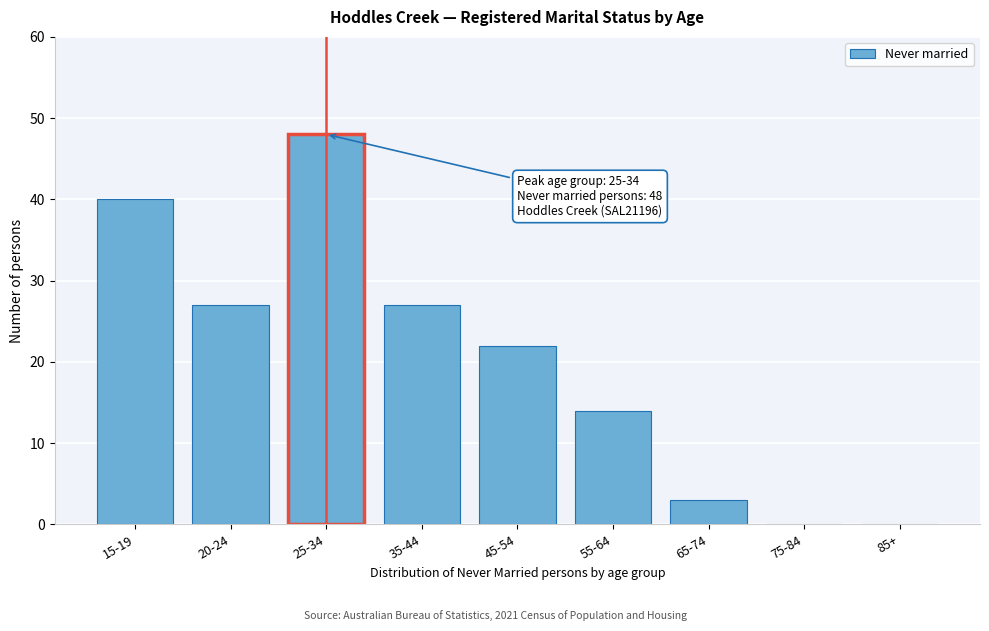

Reading right to left, transcribe all the data shown in this chart.

85+=0	75-84=0	65-74=3	55-64=14	45-54=22	35-44=27	25-34=48	20-24=27	15-19=40